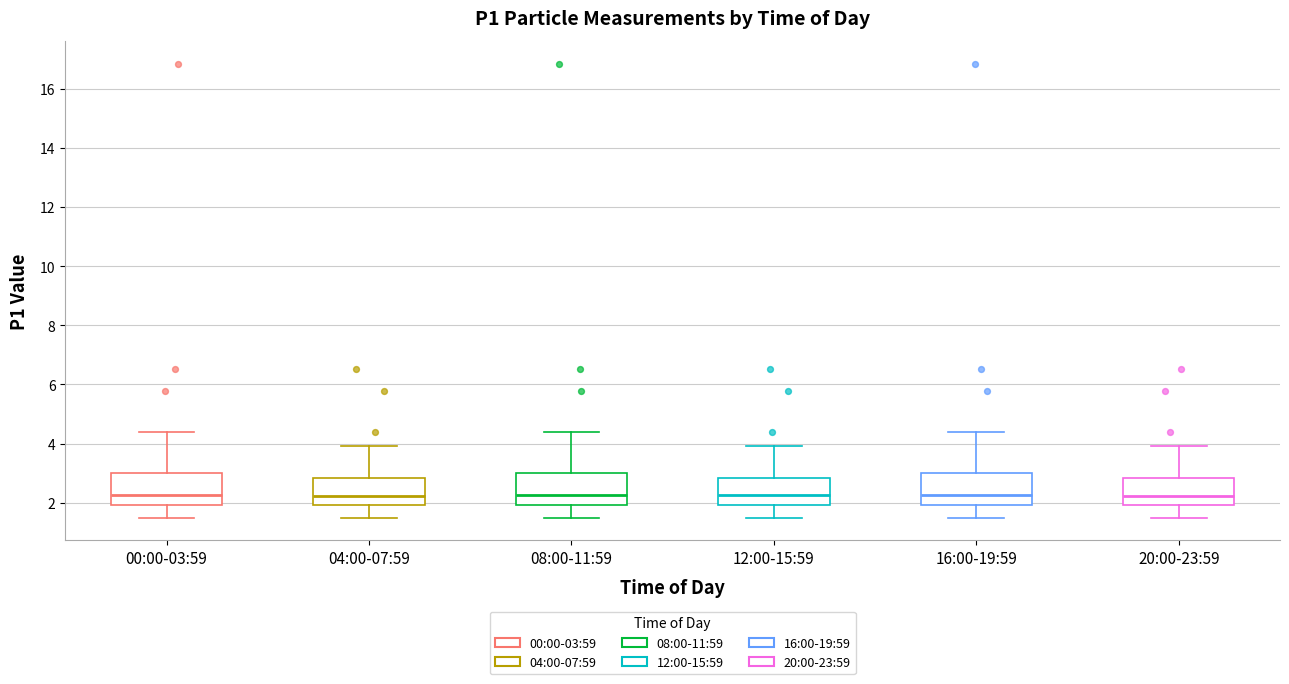

Where is the lower edge of the box for 00:00-03:59 on the y-axis? The values are not printed on the chart, so give them approximately, as read against the axis.

2.0